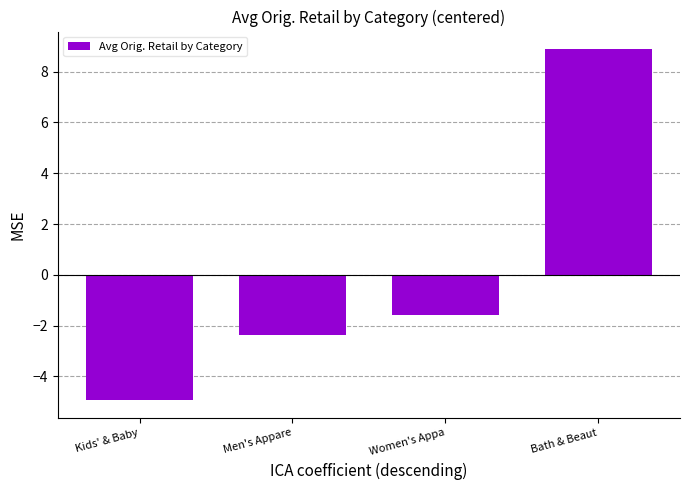

Are the bars grouped side by side (vs. stacked)?

No